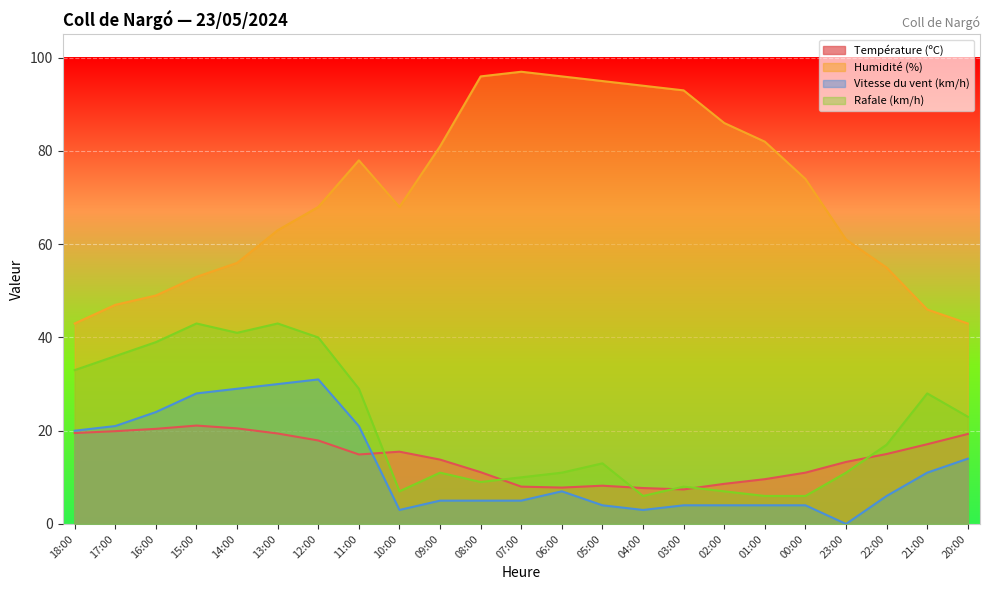

Which category has the highest value across all series?

07:00